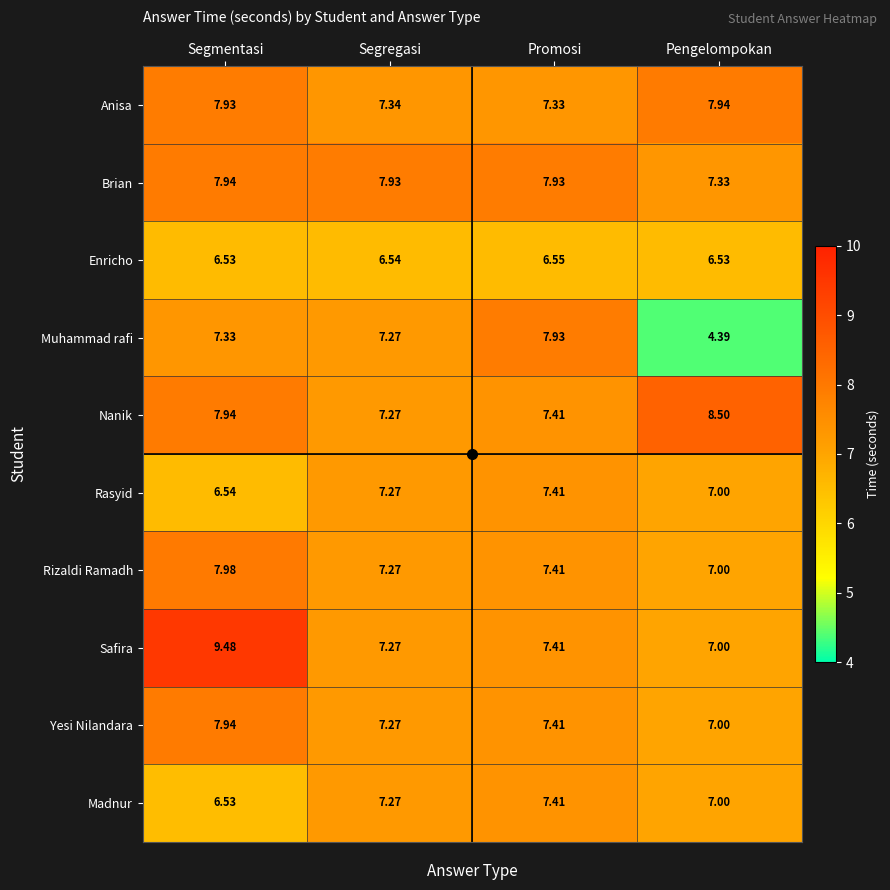

Where is Yesi Nilandara nearest to the value 7?

Pengelompokan